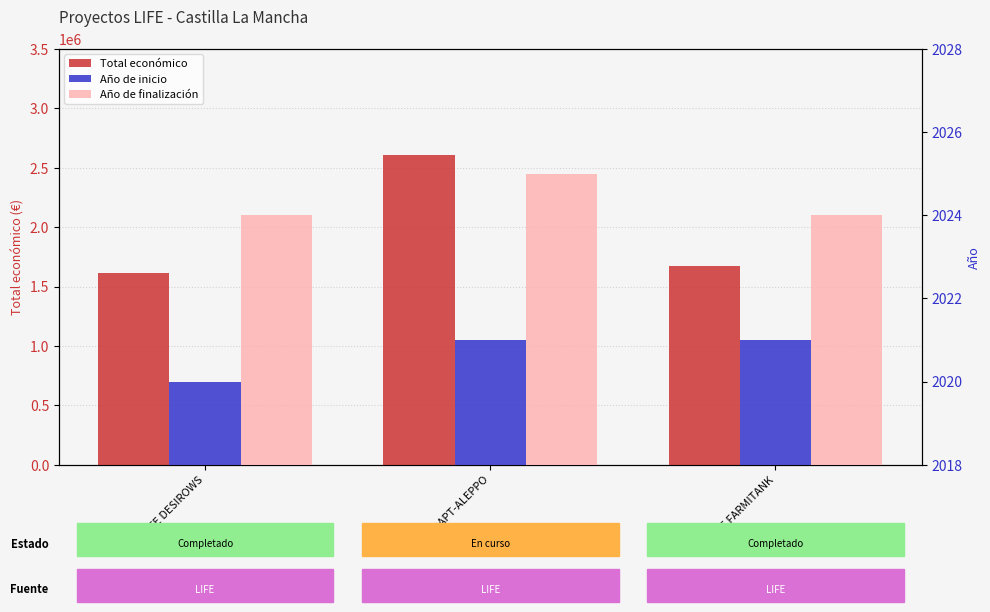

What is the approximate value of Año de finalización at LIFE FARMITANK?

2024